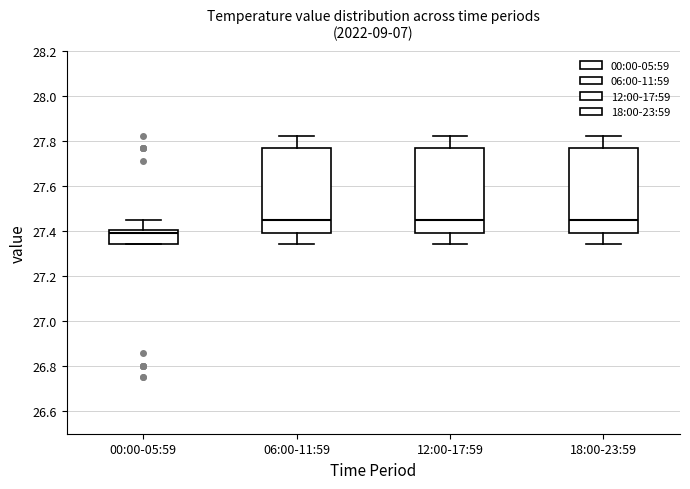

Reading left to right, transcribe this box plot: for each box, give where its median line is, the range the box spans, and where its two whiskers end, as read against the y-axis. The values are not printed on the chart, so give them approximately, as read against the axis.

00:00-05:59: median 27.40 (just below the box's upper edge), box 27.34 to 27.40, whiskers 27.34 to 27.46
06:00-11:59: median 27.46, box 27.40 to 27.78, whiskers 27.34 to 27.82
12:00-17:59: median 27.46, box 27.40 to 27.78, whiskers 27.34 to 27.82
18:00-23:59: median 27.46, box 27.40 to 27.78, whiskers 27.34 to 27.82